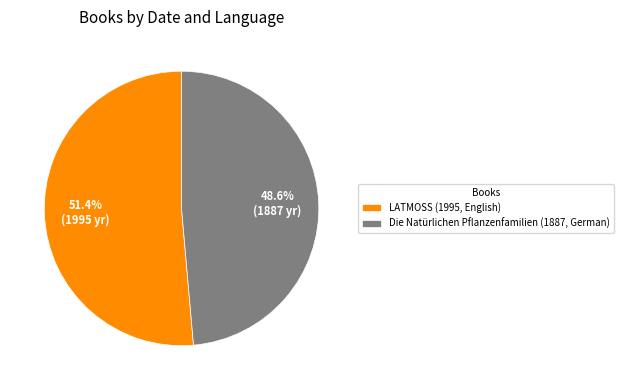

How many segments does this pie chart have?

2